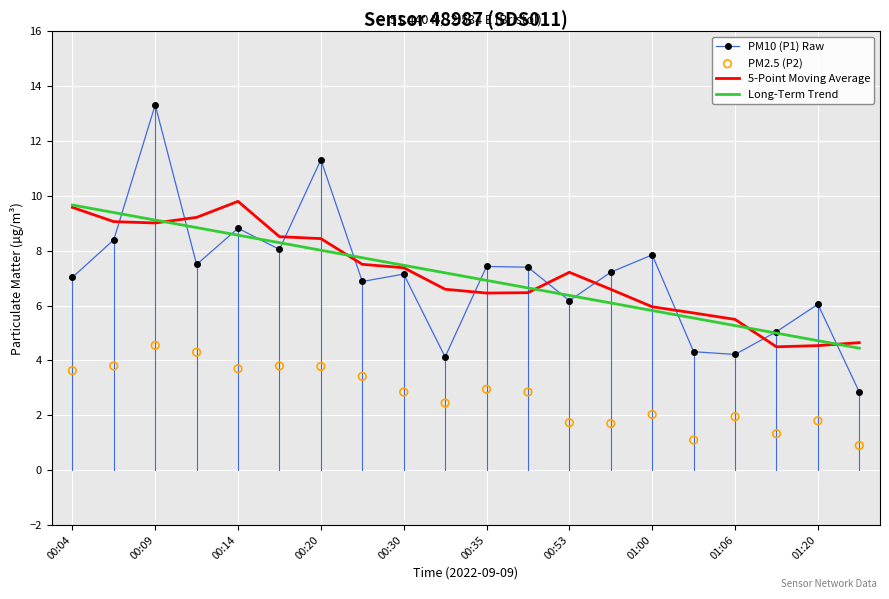

Which series contains the highest Y value?

PM10 (P1) Raw